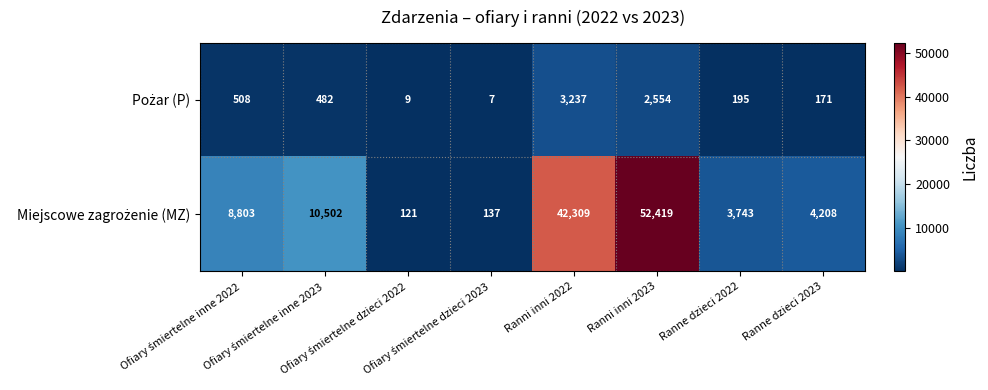

What is the greatest value displayed?

52419